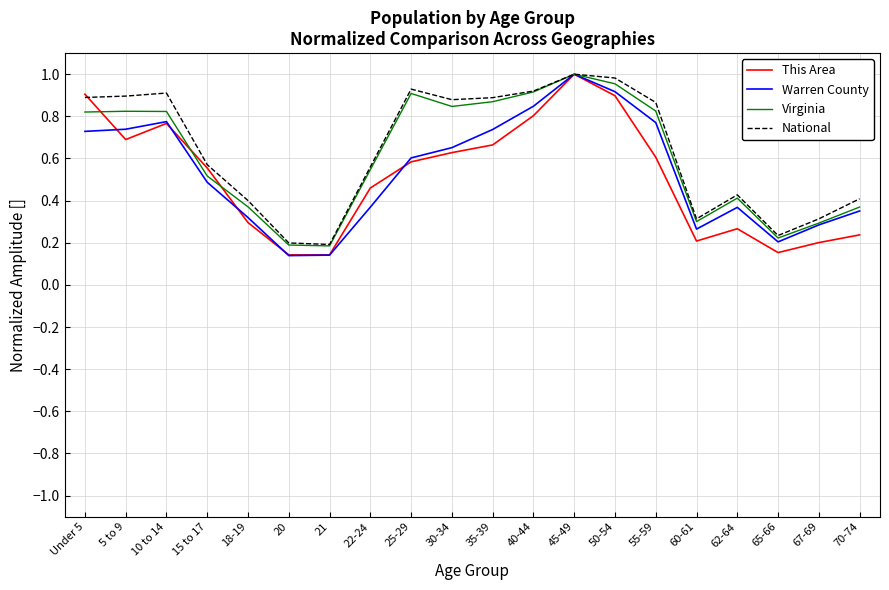

What position from the right is 18-19?

16